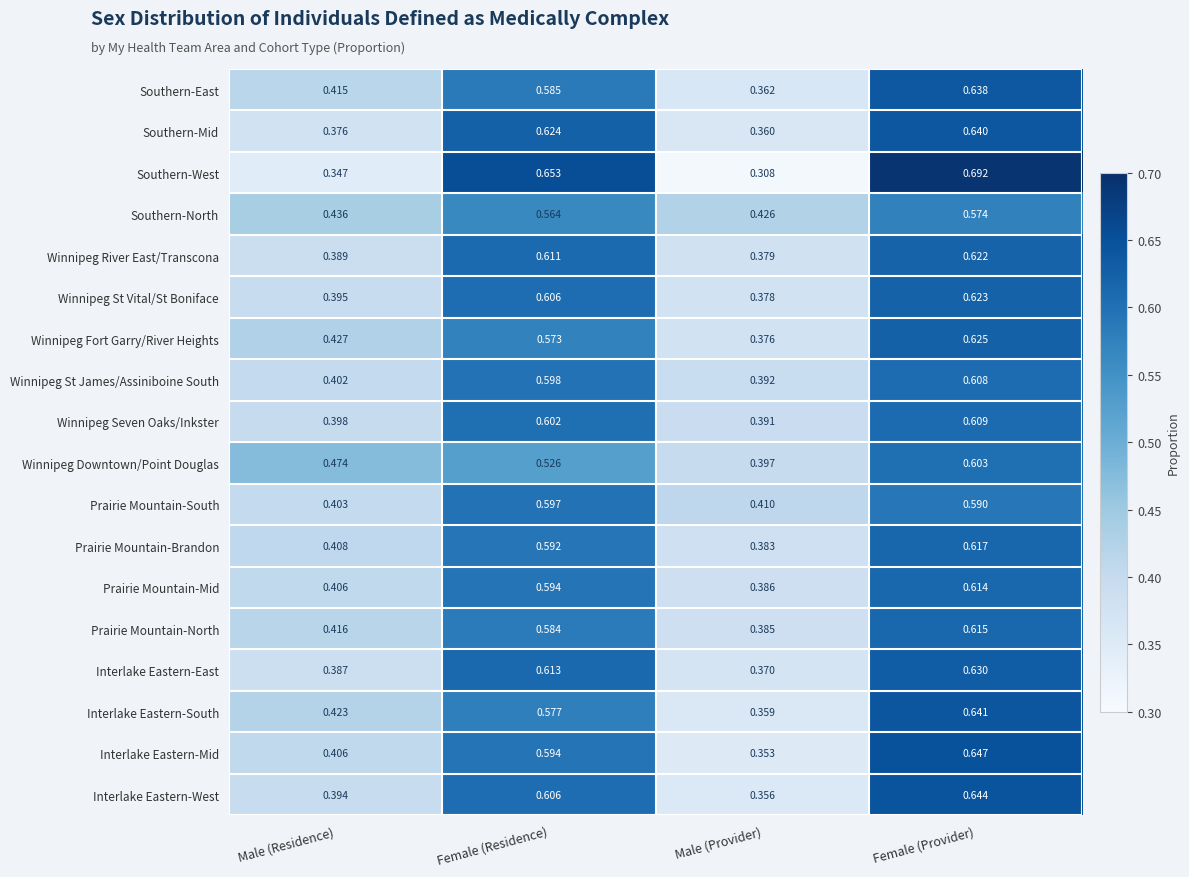

At which label is Winnipeg Fort Garry/River Heights closest to 0?

Male (Provider)